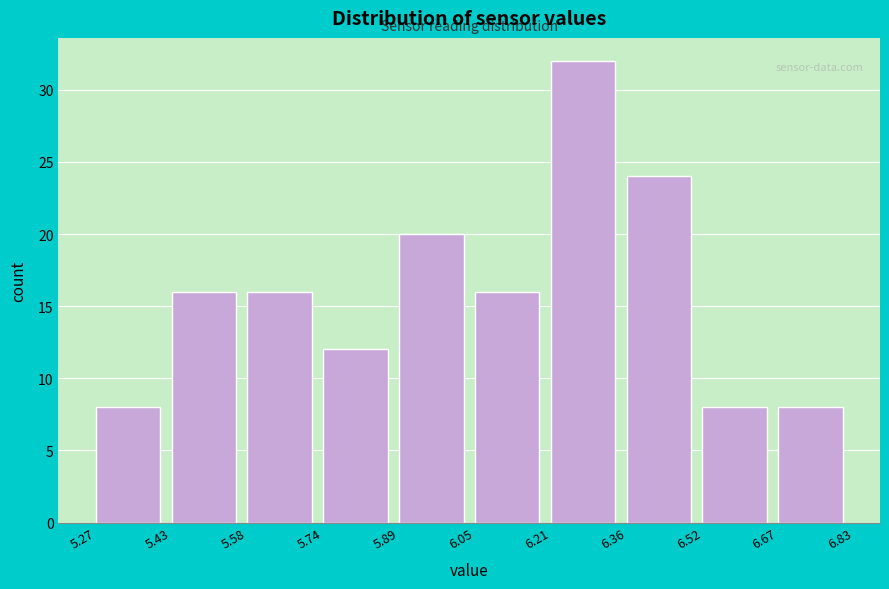

How tall is the bar that spans 6.52 to 6.67 on the x-axis? The values are not printed on the chart, so give them approximately, as read against the axis.

8